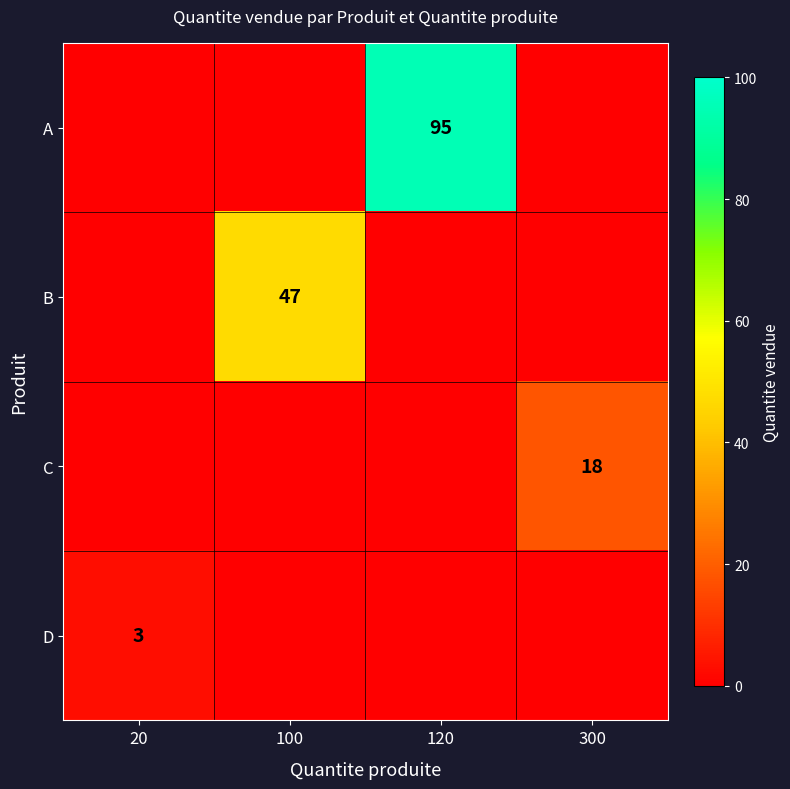

The B series shows 47 at 100. True or false?

True